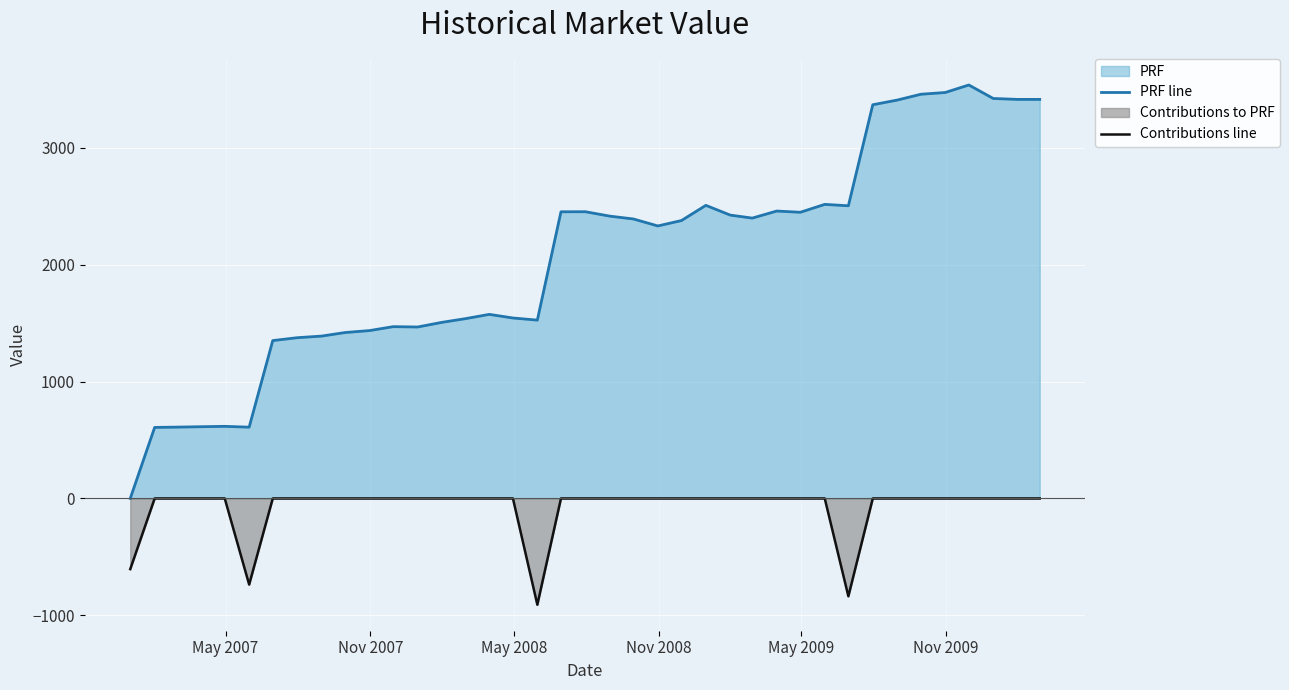

How many values in the PRF line series are below 2376?

19